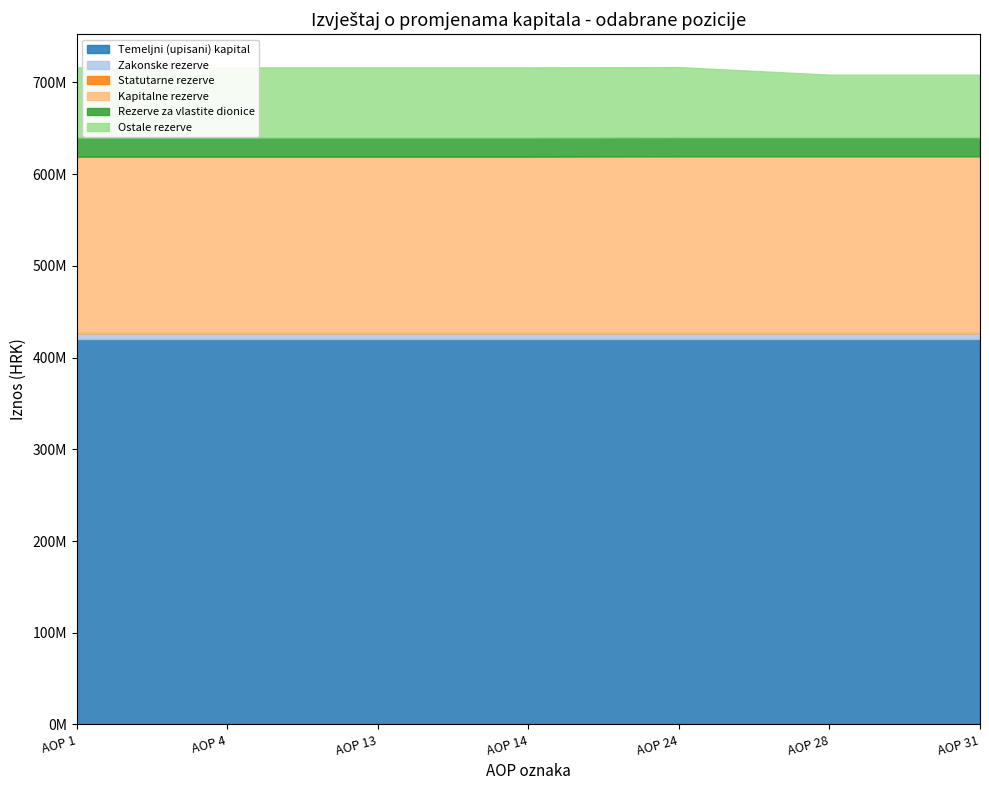

Is it true that Kapitalne rezerve equals 192394466 at AOP 13?

True